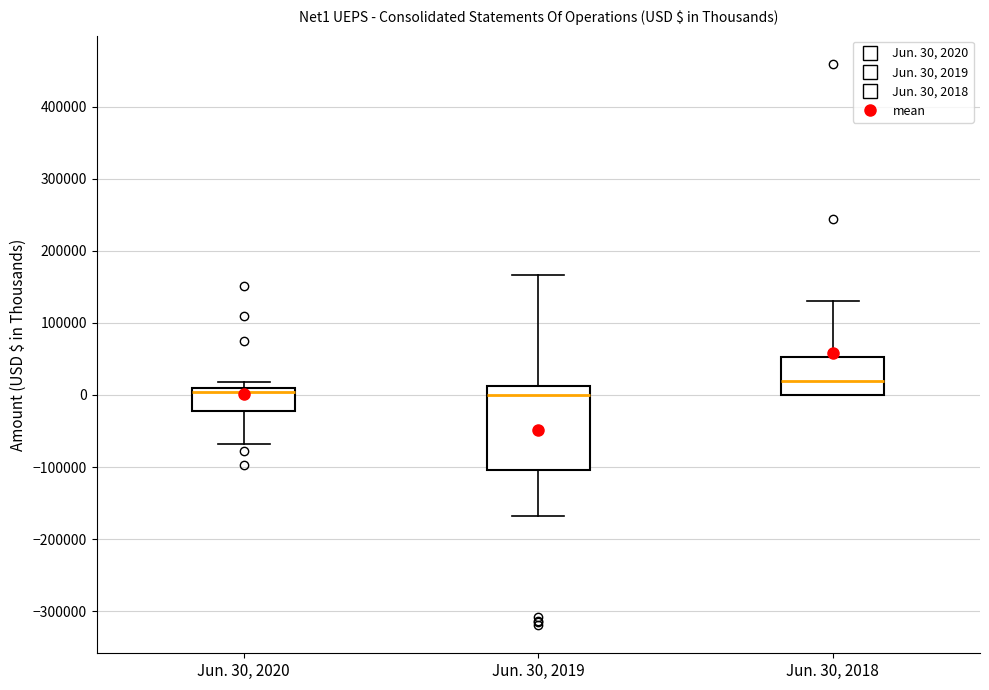

Comparing the boxes themselves (not the whiskers), which one is the tallest?

Jun. 30, 2019